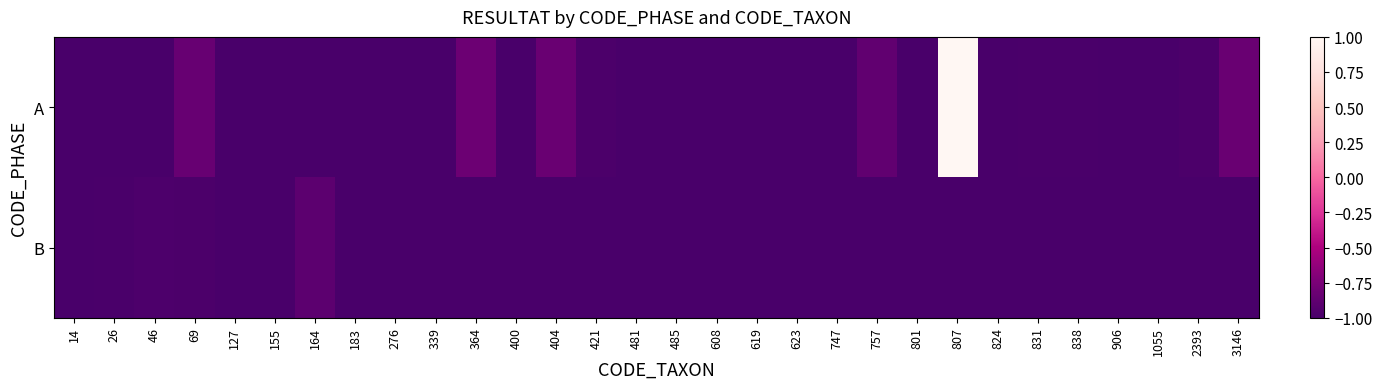

At how many categories does at least one series exceed 0?

1